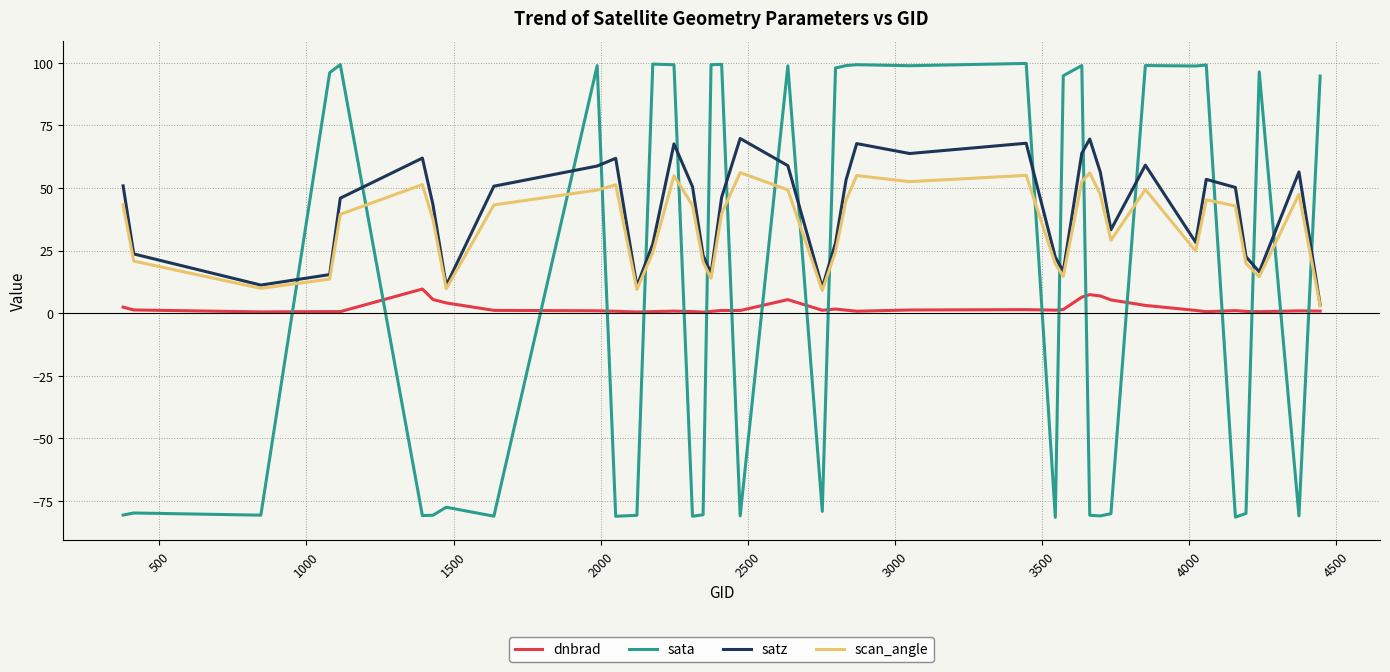

How many distinct data groups are displayed?

4